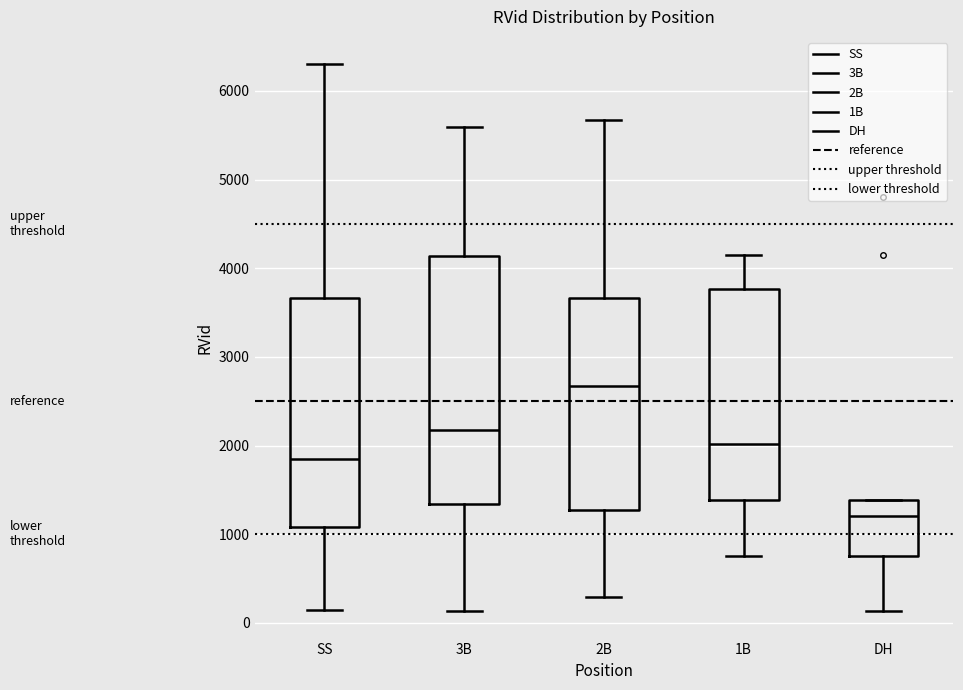

Comparing the boxes themselves (not the whiskers), which one is the tallest?

3B